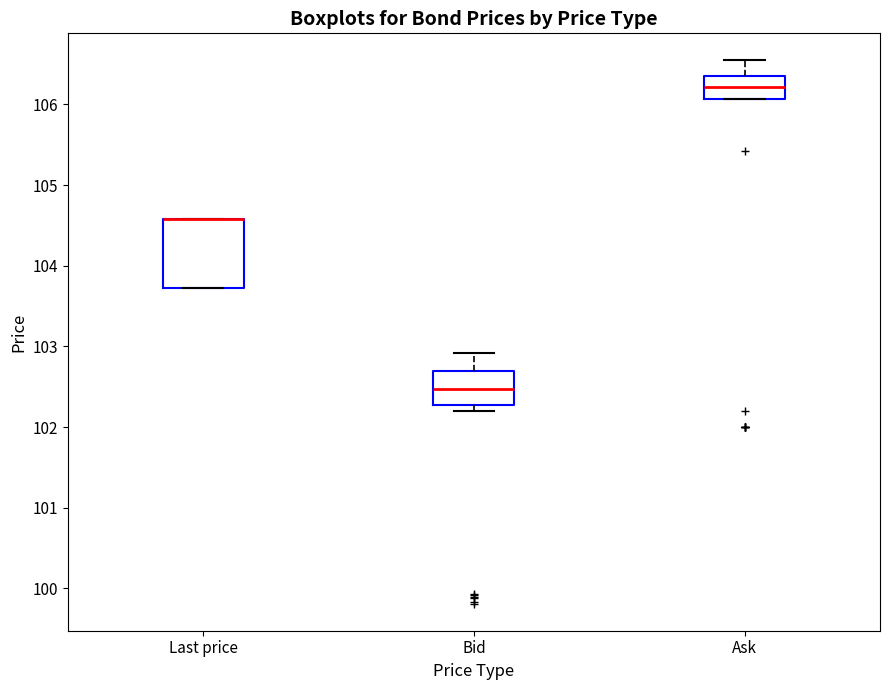

Reading left to right, transcribe this box plot: for each box, give where its median line is, the range the box spans, and where its two whiskers end, as read against the y-axis. The values are not printed on the chart, so give them approximately, as read against the axis.

Last price: median 104.6 (drawn on the box's upper edge), box 103.7 to 104.6, whiskers 103.7 to 104.6
Bid: median 102.5, box 102.3 to 102.7, whiskers 102.2 to 102.9
Ask: median 106.2, box 106.1 to 106.3, whiskers 106.1 to 106.5